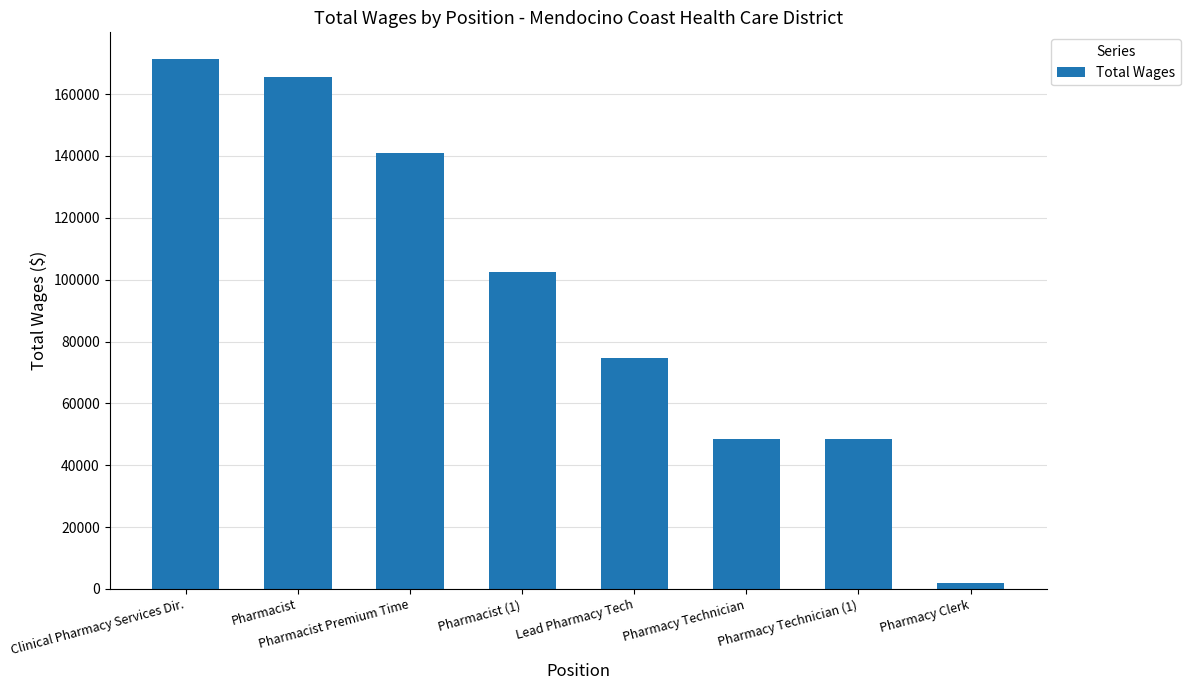

How many series are shown in this chart?

1